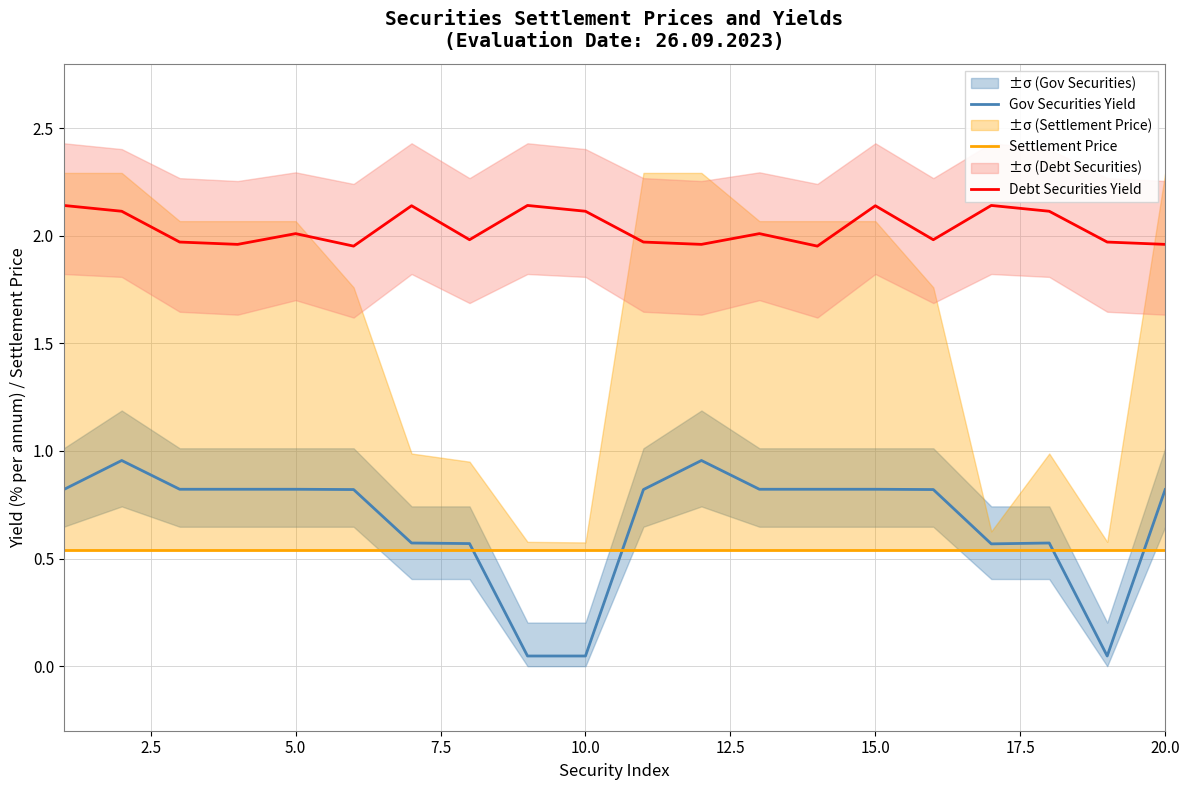

True or false: Settlement Price and Debt Securities Yield intersect in this chart.

False